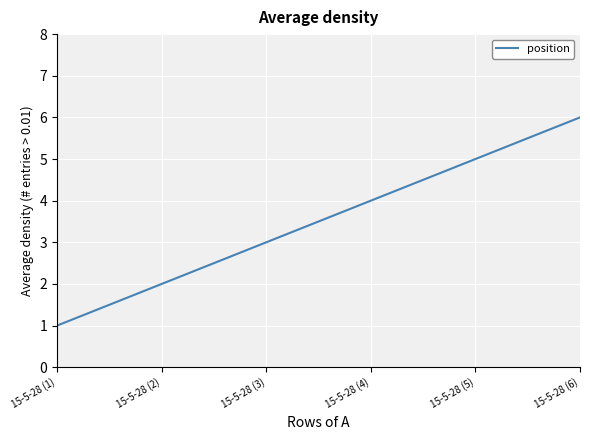

How many distinct data groups are displayed?

1